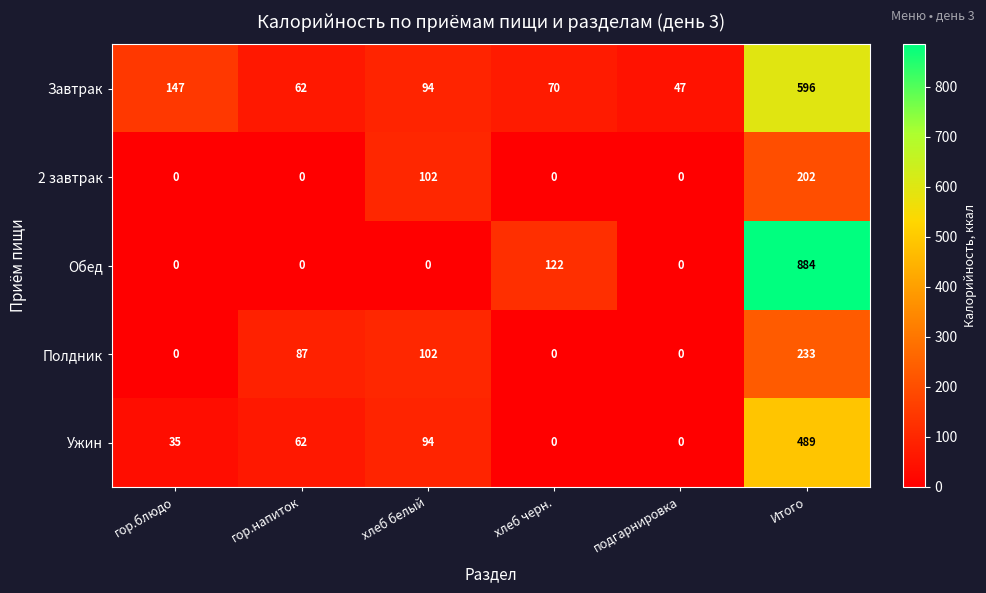

Reading left to right, list all the values displayed in this chart.

Завтрак: 147	62	94	70	47	596
2 завтрак: 0	0	102	0	0	202
Обед: 0	0	0	122	0	884
Полдник: 0	87	102	0	0	233
Ужин: 35	62	94	0	0	489